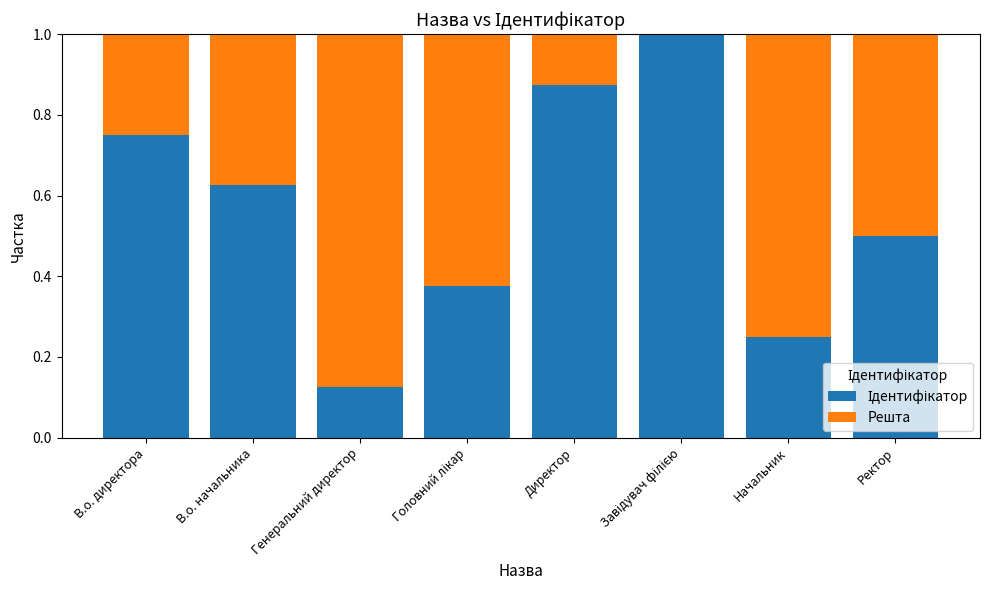

What is the total value across all series at Начальник?

1.0